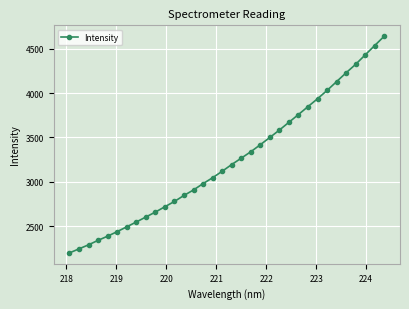

Count the number of categories in the chart.

34